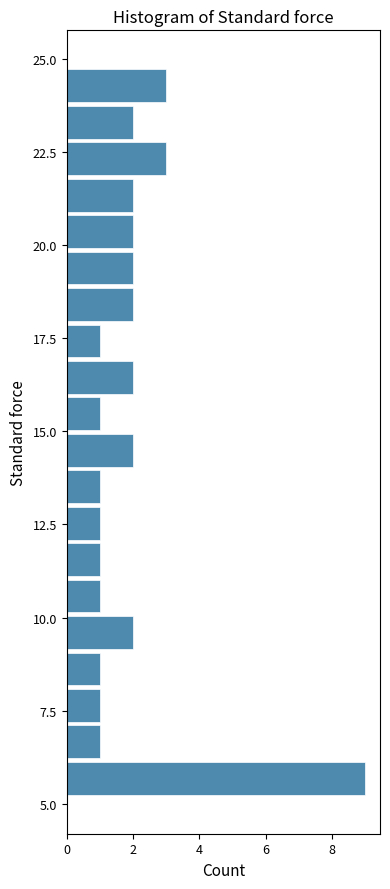

Around what value on the y-axis is the longest bar? Give the approximate position of its centre, as read against the axis.

5.5